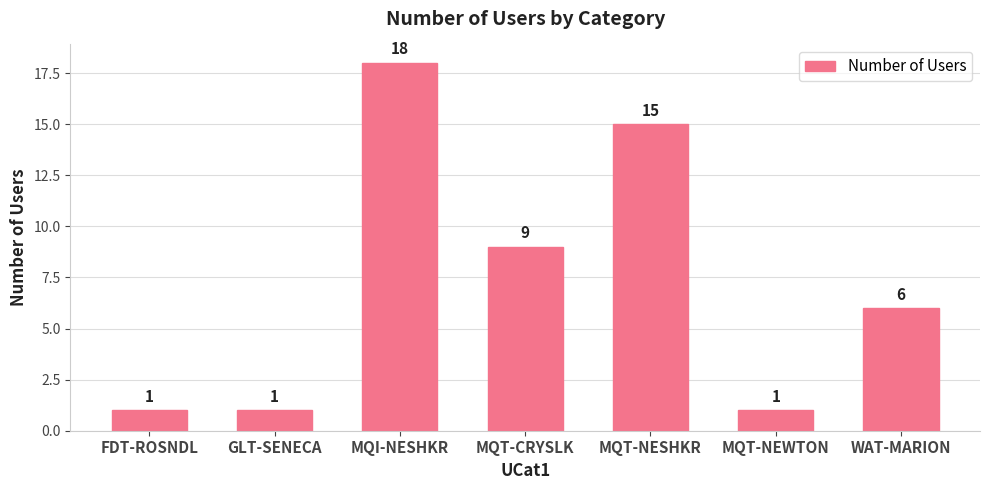

What is the label of the 3rd bar from the left?

MQI-NESHKR